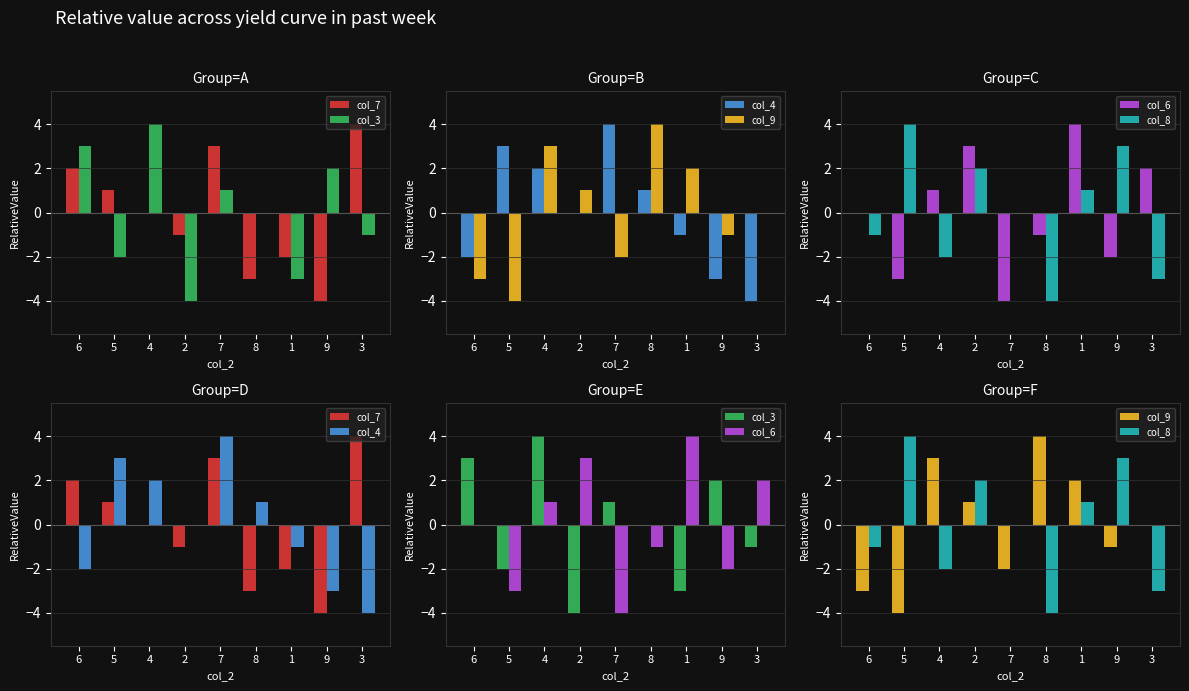

What is the label of the 4th bar from the right?

8